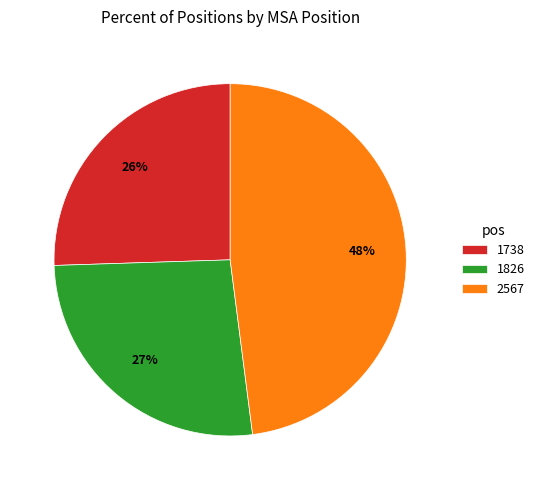

To the nearest percent, what percentage of the pie is 1826?

27%